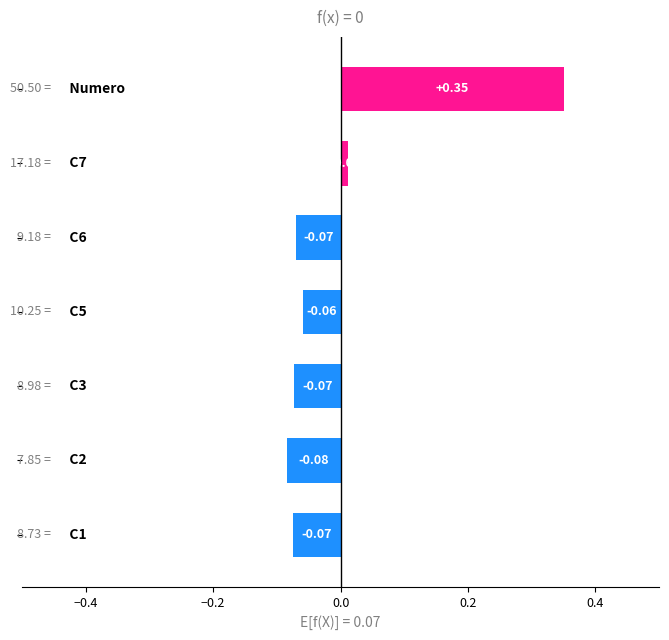

What is the difference between the maximum and minimum values?

0.4